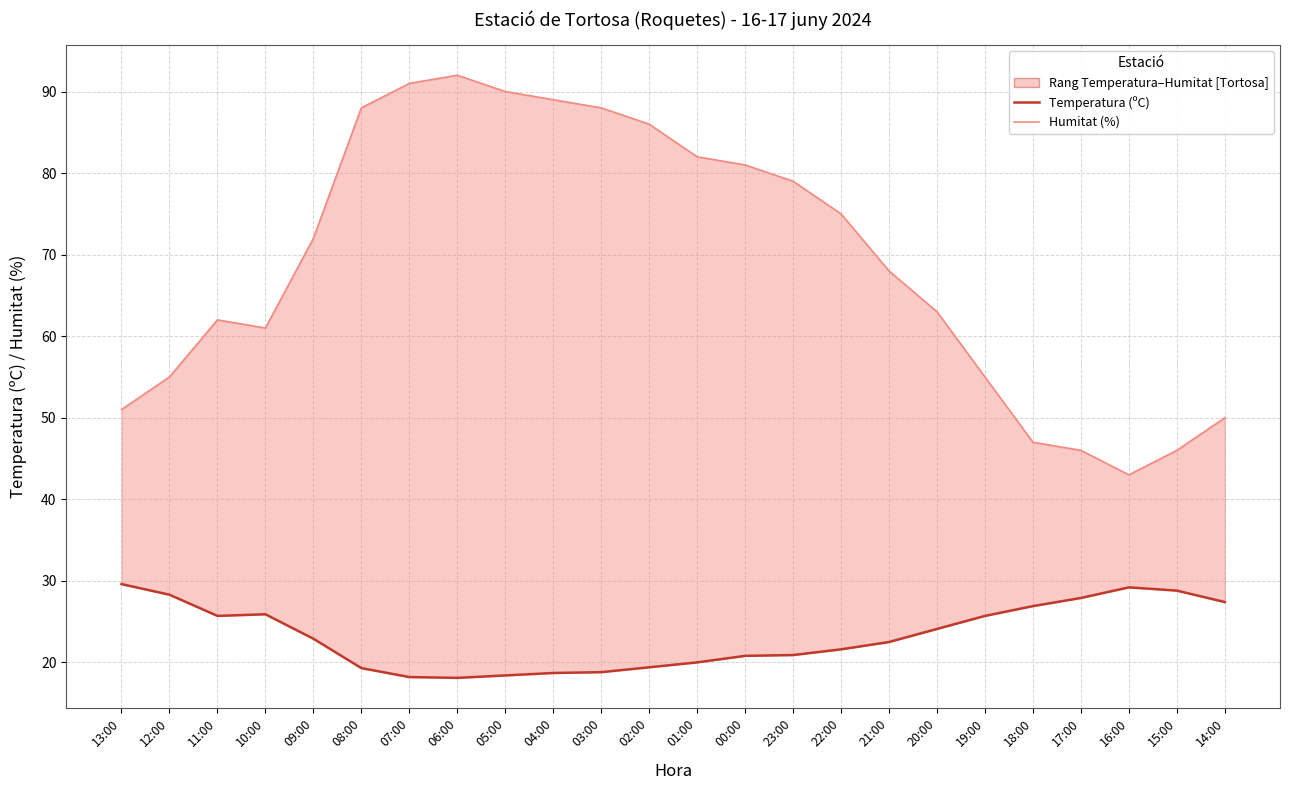

At which label is Temperatura (ºC) closest to 23?

09:00